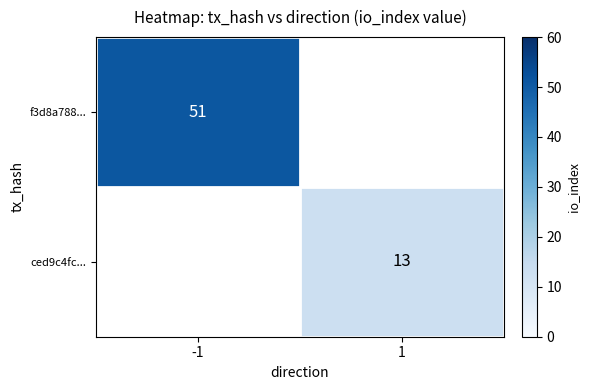

Is it true that ced9c4fc... equals 21 at 1?

False